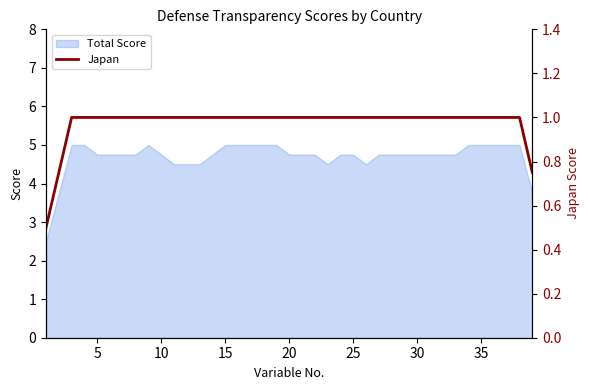

What is the lowest value of the Total Score series?

2.5